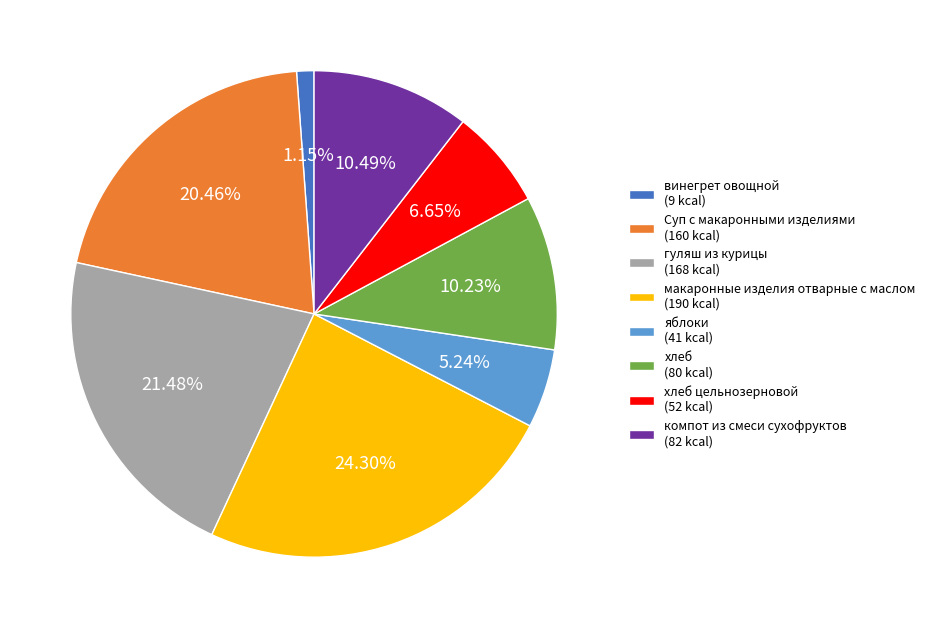

Between компот из смеси сухофруктов (82 kcal) and Суп с макаронными изделиями (160 kcal), which is larger?

Суп с макаронными изделиями (160 kcal)